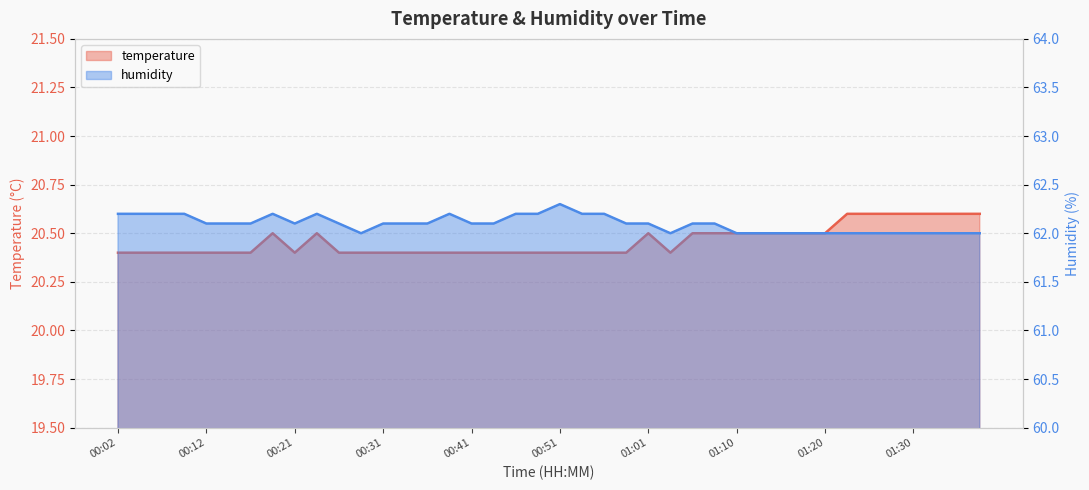

What are all the series names shown in the legend?

temperature, humidity